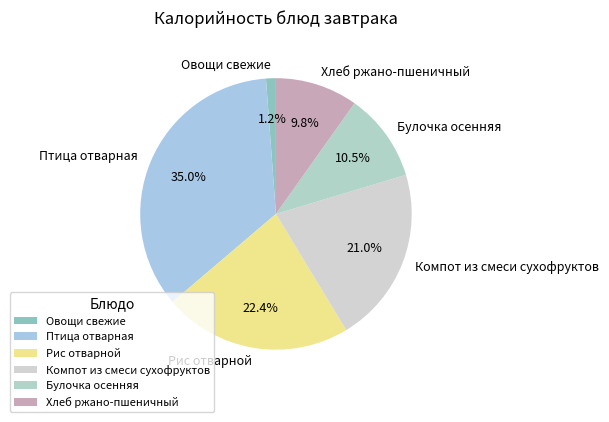

What portion of the pie excludes Булочка осенняя?

89.5%